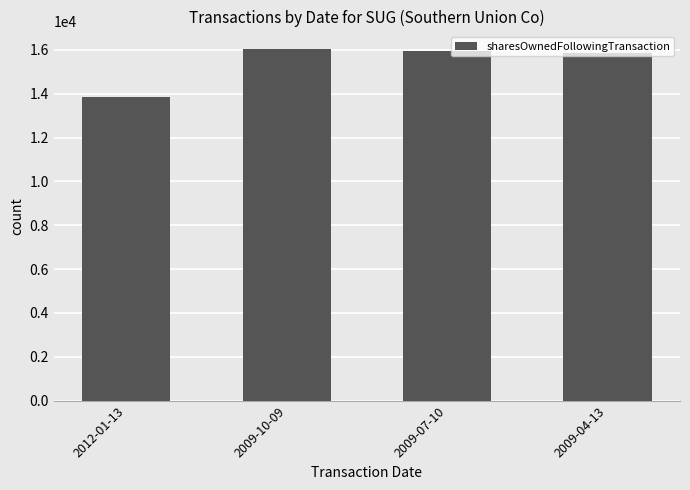

What is the difference between the maximum and minimum values?

2184